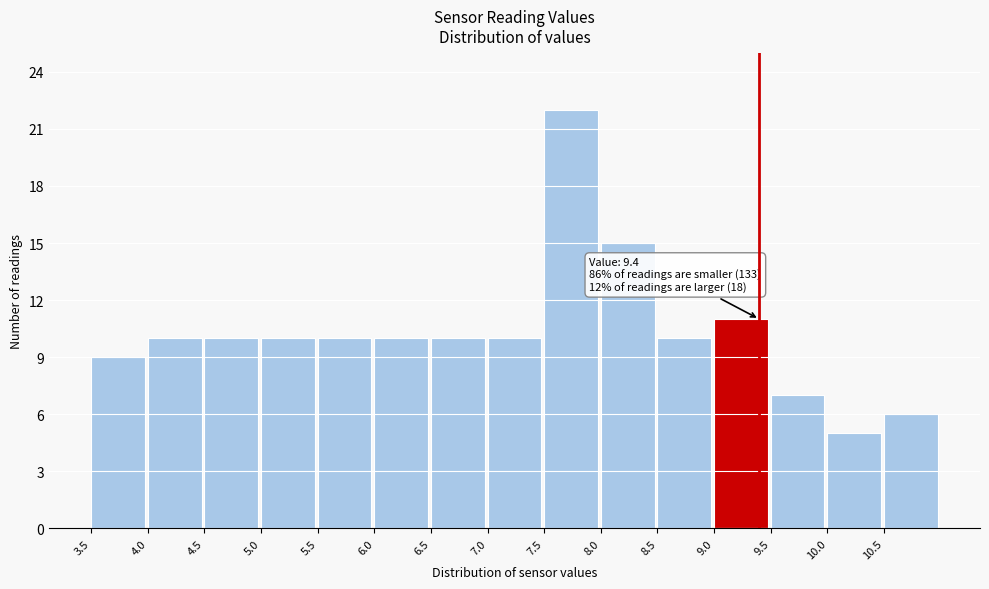

Which range on the x-axis has the tallest bar?

7.5 to 8.0